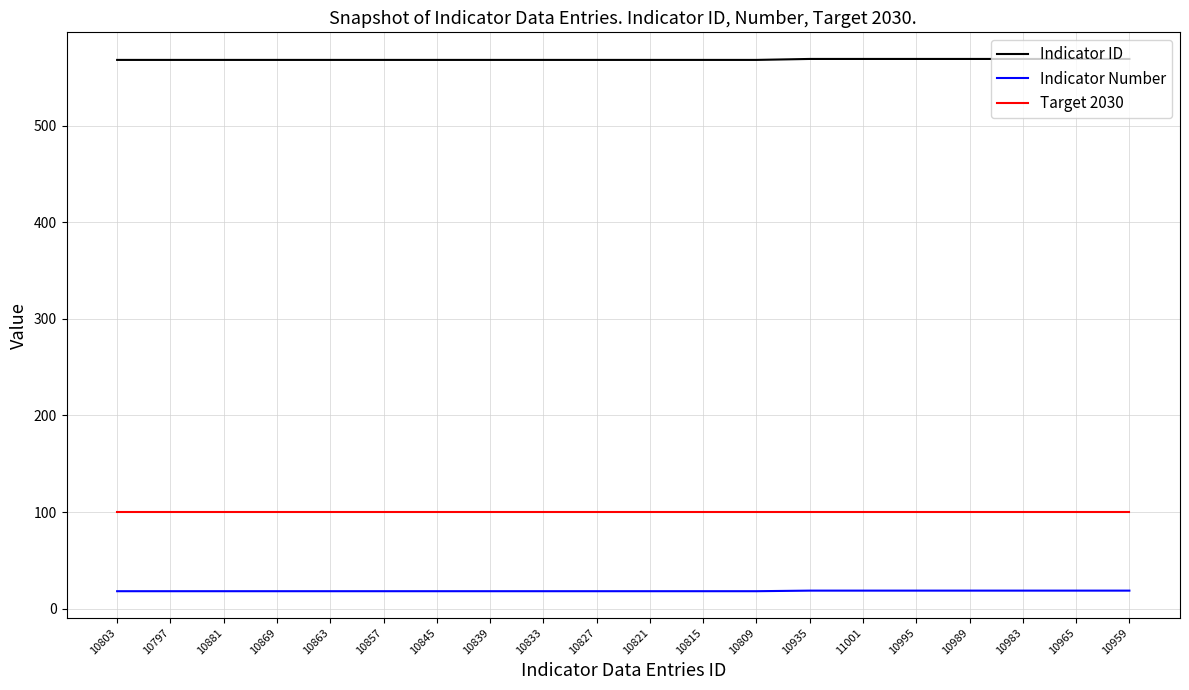

True or false: Target 2030 and Indicator ID intersect in this chart.

False